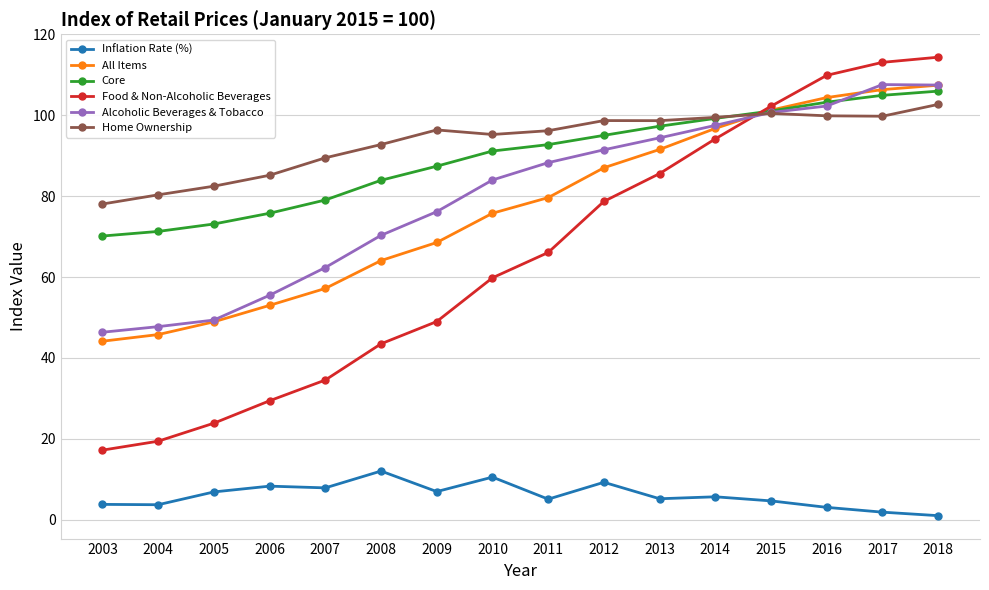

True or false: Inflation Rate (%) has more than 2 interior local peaks.

True